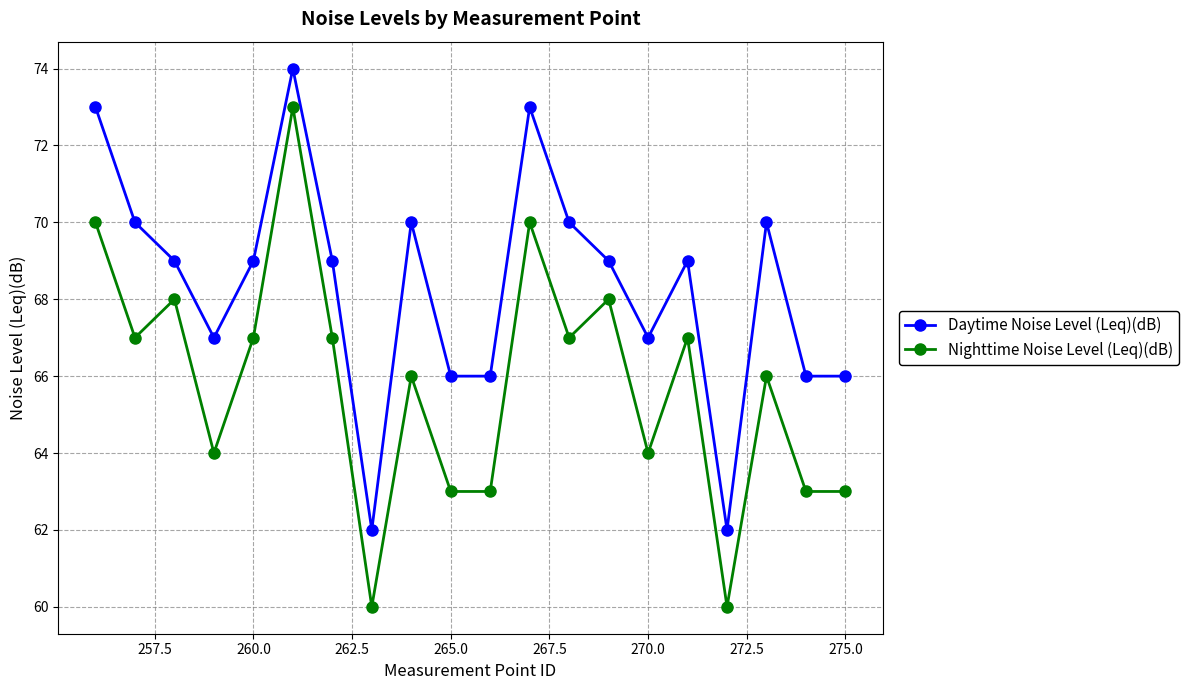

Rank the series by their average value, from highest to lowest.

Daytime Noise Level (Leq)(dB), Nighttime Noise Level (Leq)(dB)